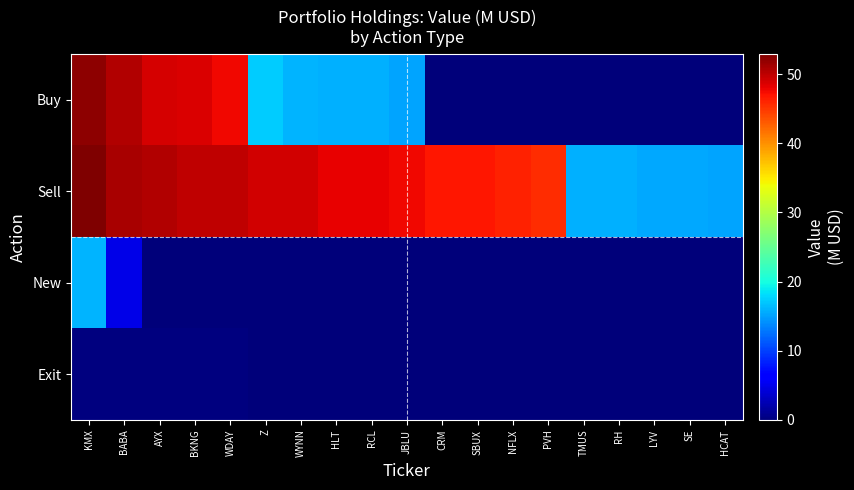

Is it true that Sell equals 86.2 at BABA?

False